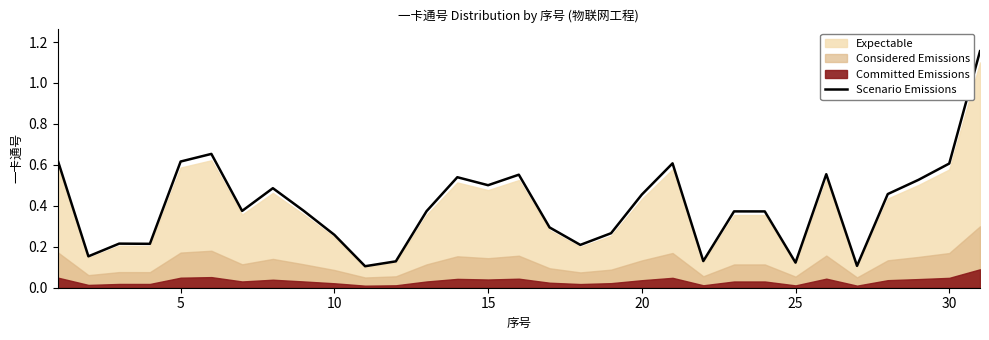

Is it true that Scenario Emissions equals 0.8 at 15?

False